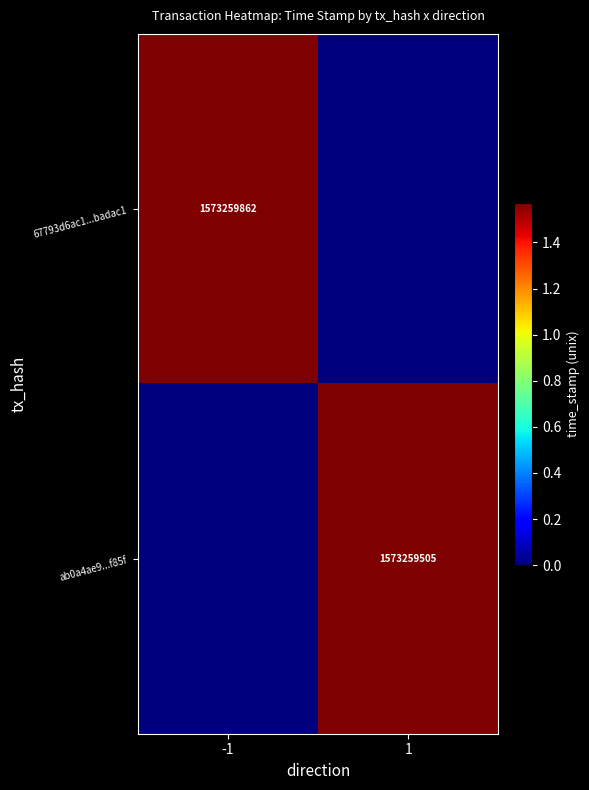

Is the value of 67793d6ac1...badac1 at -1 greater than the value of ab0a4ae9...f85f at 1?

Yes